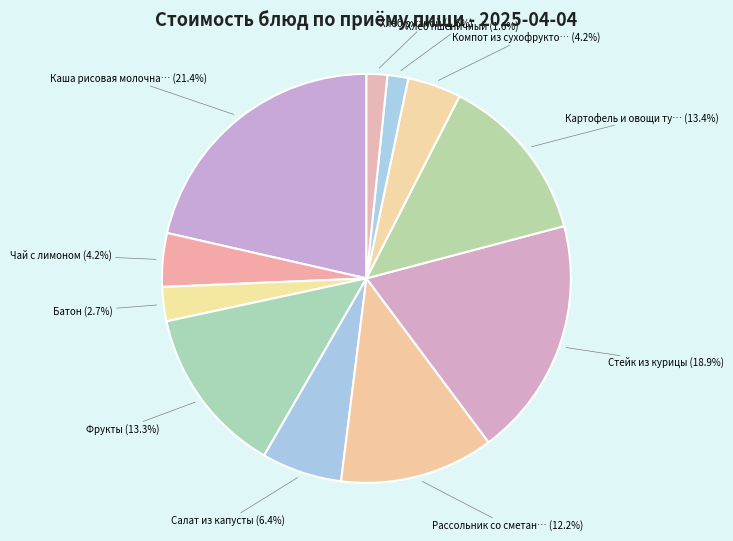

How many slices are in this pie chart?

11